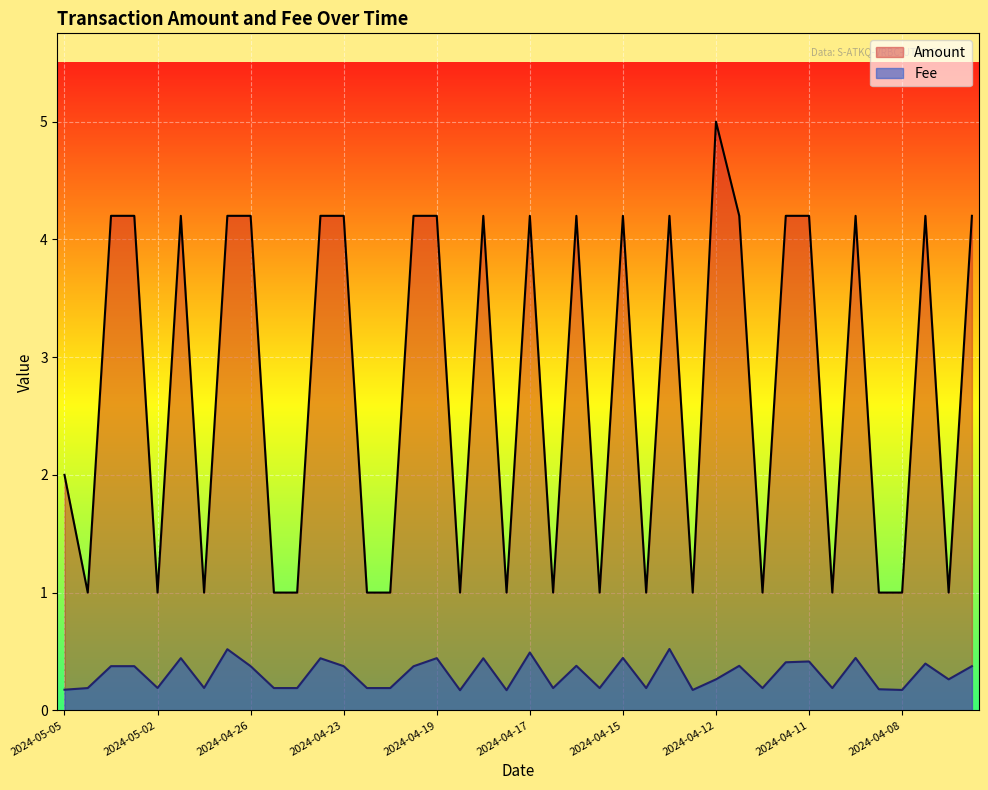

What is the minimum value shown in the chart?

0.2